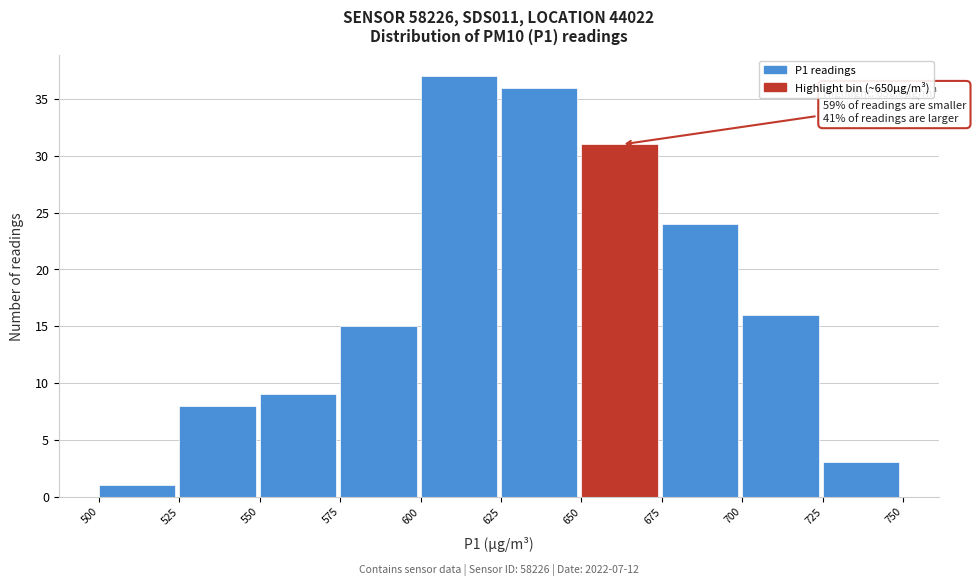

Which range on the x-axis has the tallest bar?

600 to 625